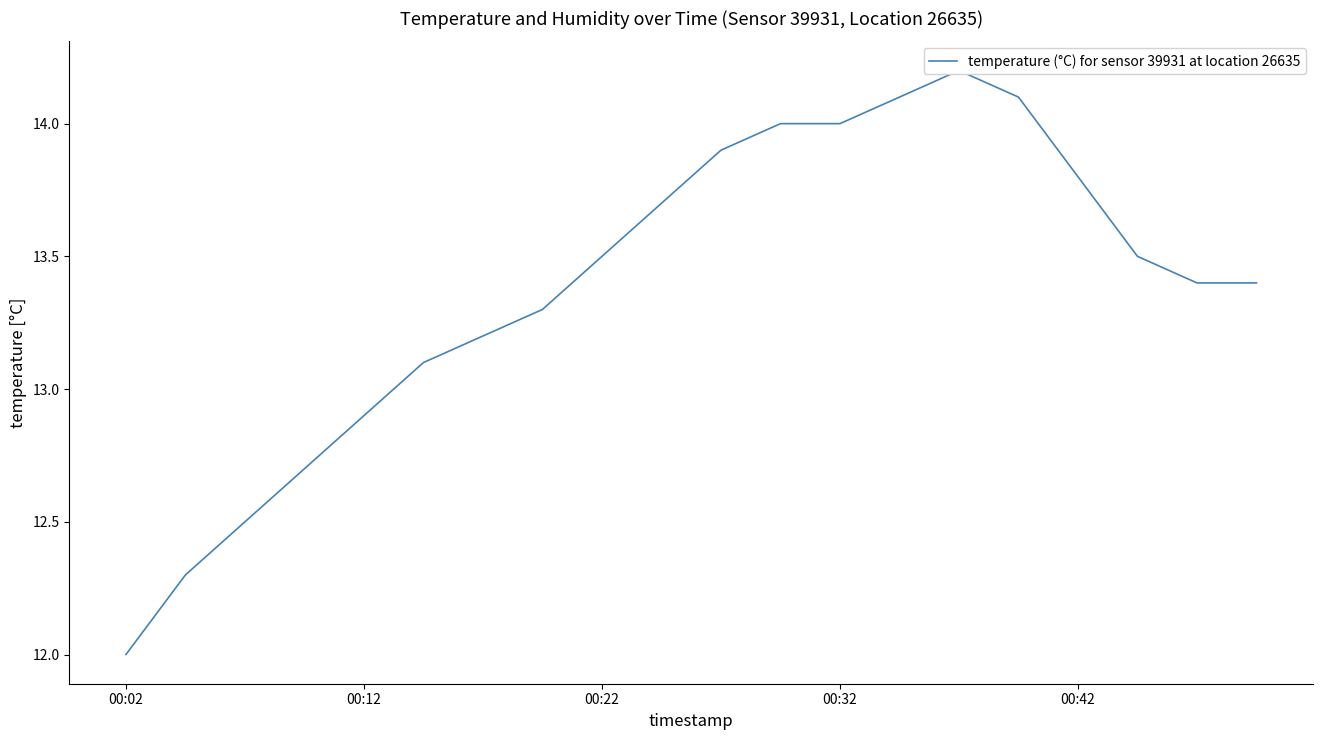

True or false: there are more than 0 points higher than both neighbors.

True